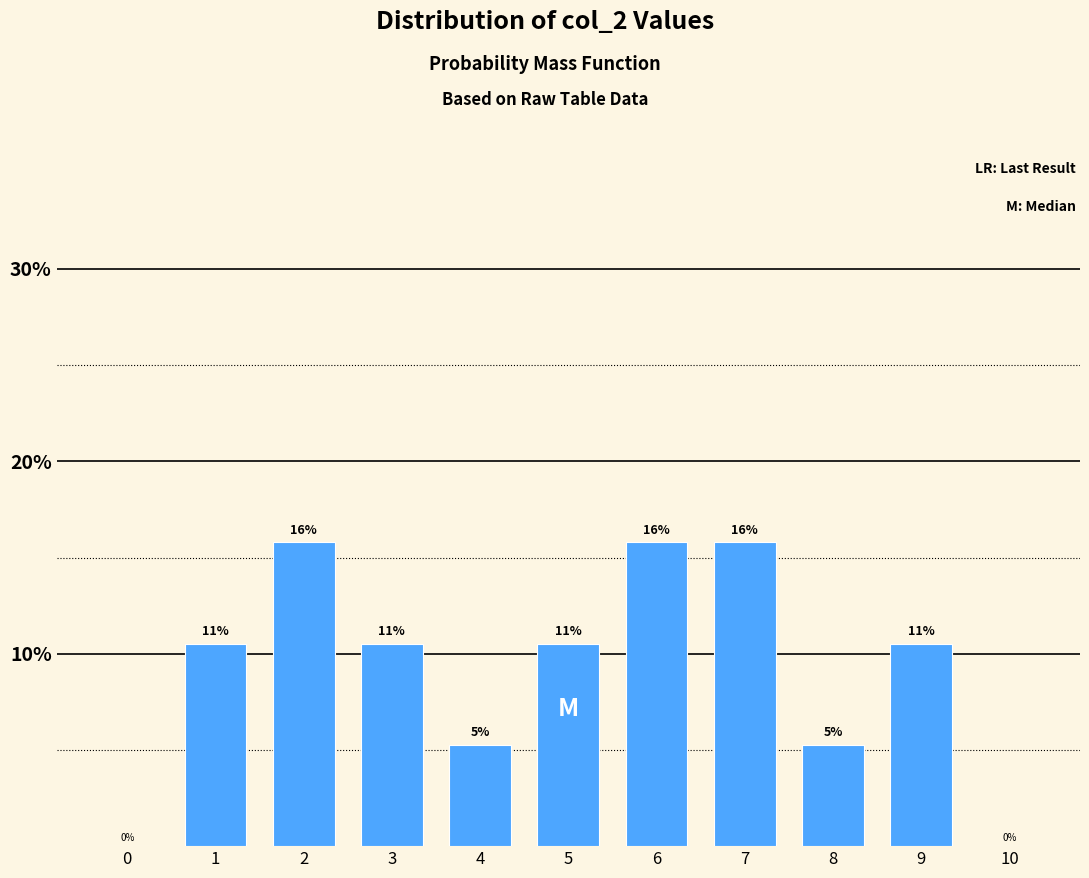

Are the bars horizontal?

No